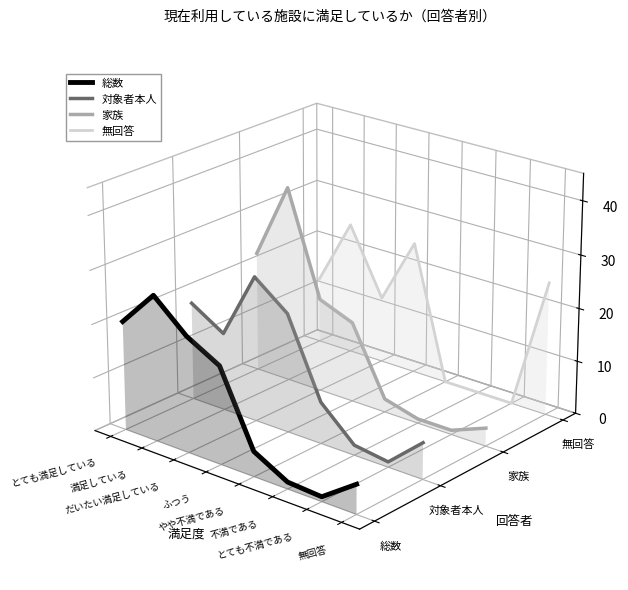

How many data points does each series have?

8